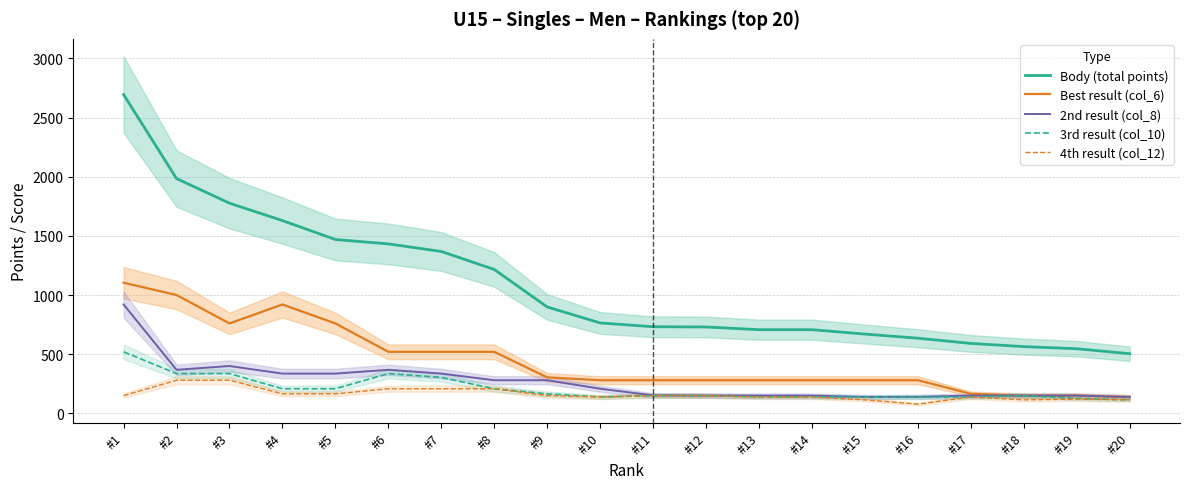

Between #2 and #13, which series saw the biggest shift?

Body (total points)